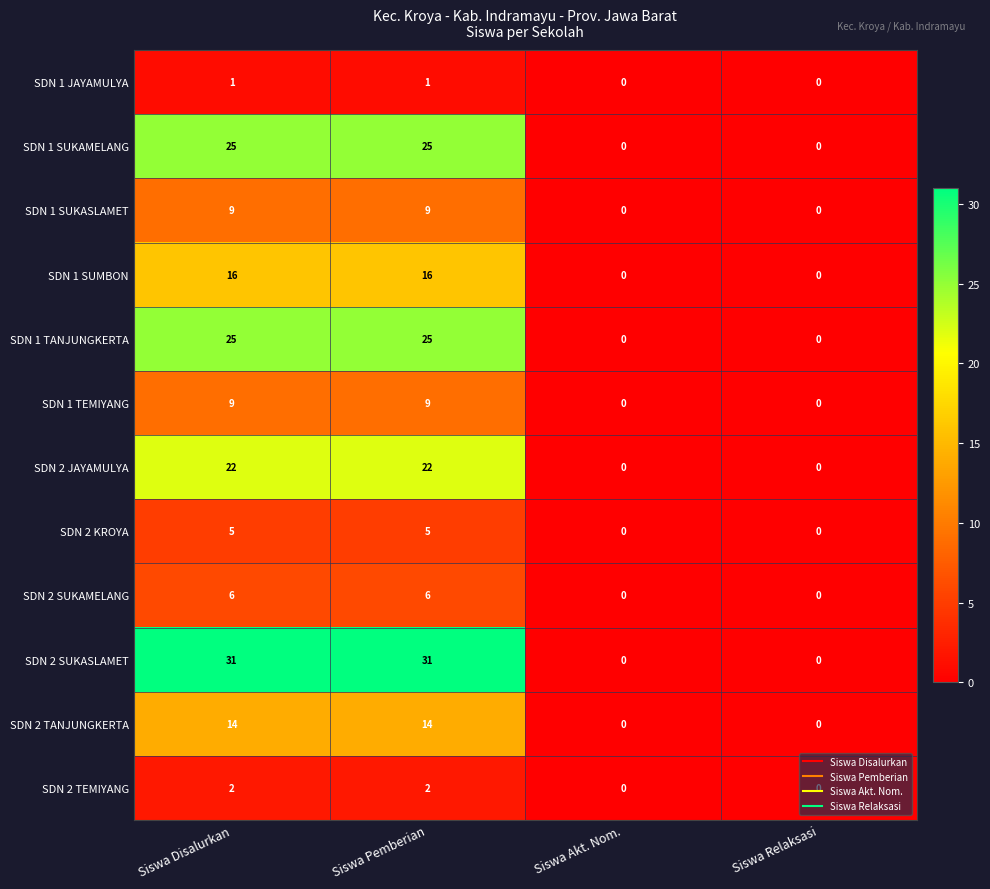

Is it true that SDN 1 SUKASLAMET equals 0 at Siswa Akt. Nom.?

True